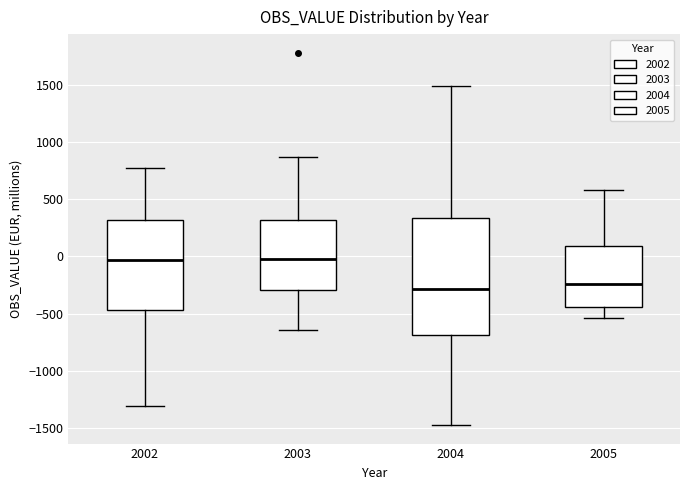

Where is the upper edge of the box at x = 2004 on the y-axis? The values are not printed on the chart, so give them approximately, as read against the axis.

350